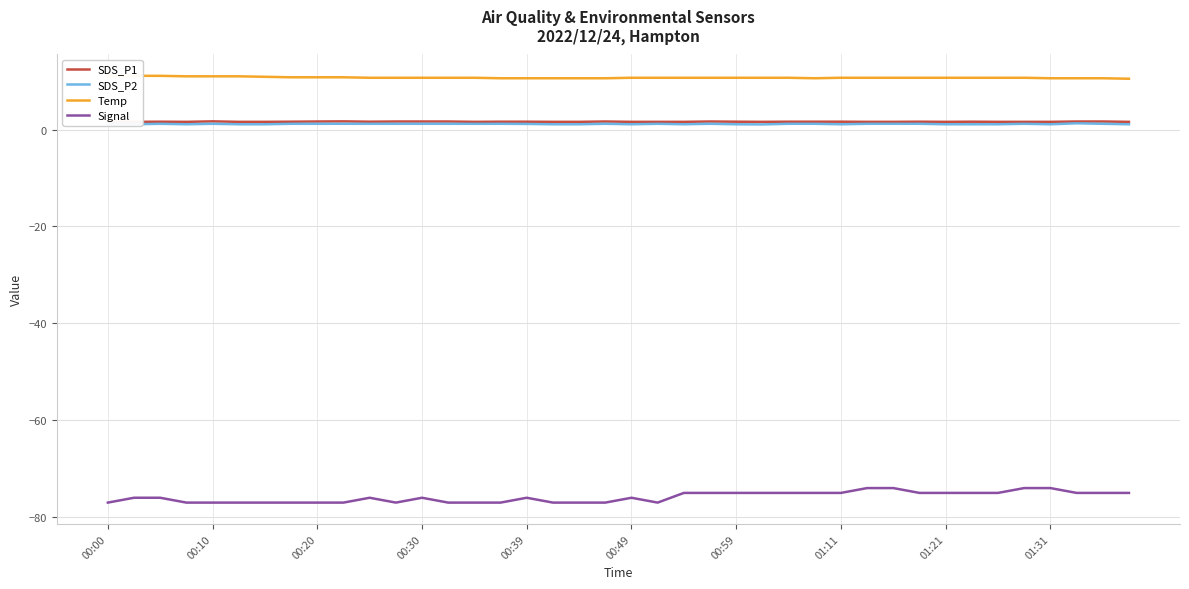

Which series has the largest range (max minus min)?

Signal